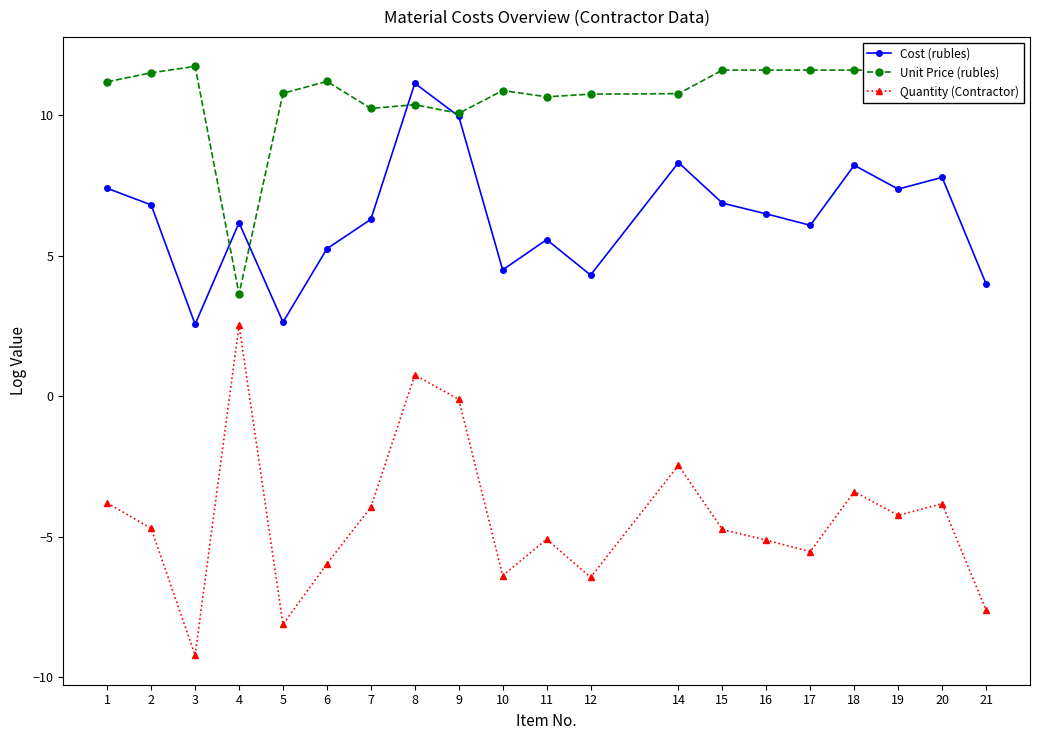

At 6, list the series in order from largest to smallest.

Unit Price (rubles), Cost (rubles), Quantity (Contractor)